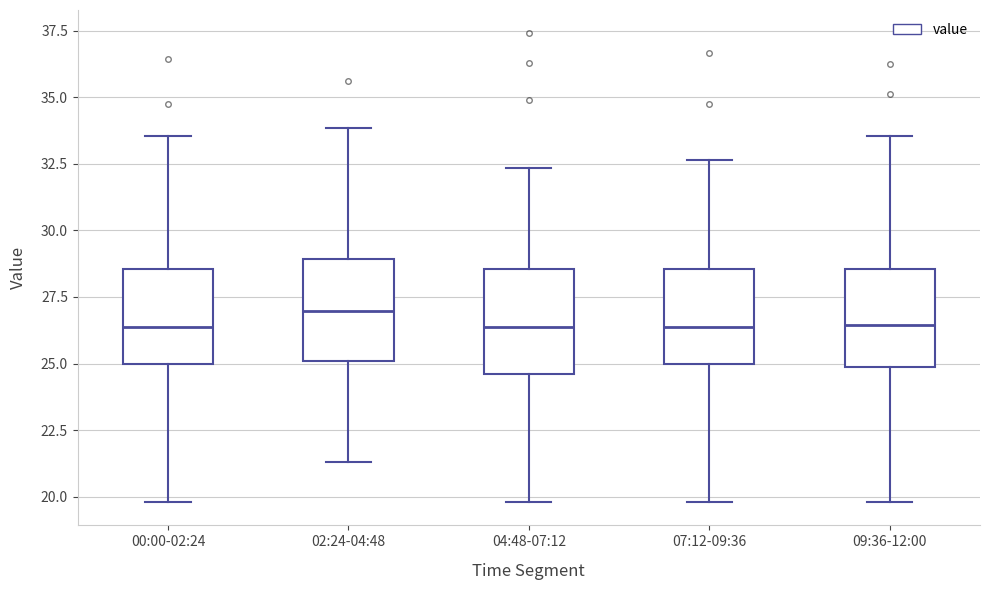

Reading left to right, transcribe this box plot: for each box, give where its median line is, the range the box spans, and where its two whiskers end, as read against the y-axis. The values are not printed on the chart, so give them approximately, as read against the axis.

00:00-02:24: median 26.5, box 25.0 to 28.5, whiskers 20.0 to 33.5
02:24-04:48: median 27.0, box 25.0 to 29.0, whiskers 21.5 to 34.0
04:48-07:12: median 26.5, box 24.5 to 28.5, whiskers 20.0 to 32.5
07:12-09:36: median 26.5, box 25.0 to 28.5, whiskers 20.0 to 32.5
09:36-12:00: median 26.5, box 25.0 to 28.5, whiskers 20.0 to 33.5